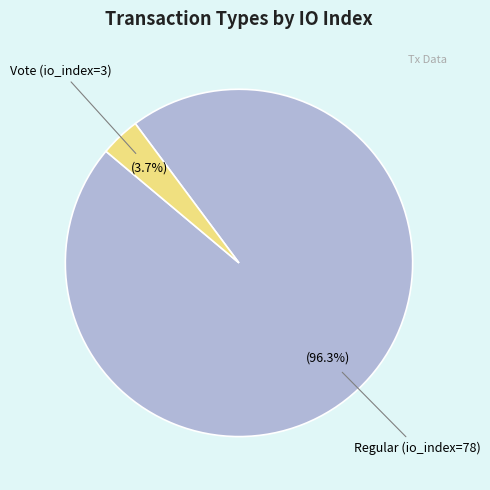

How many slices are in this pie chart?

2